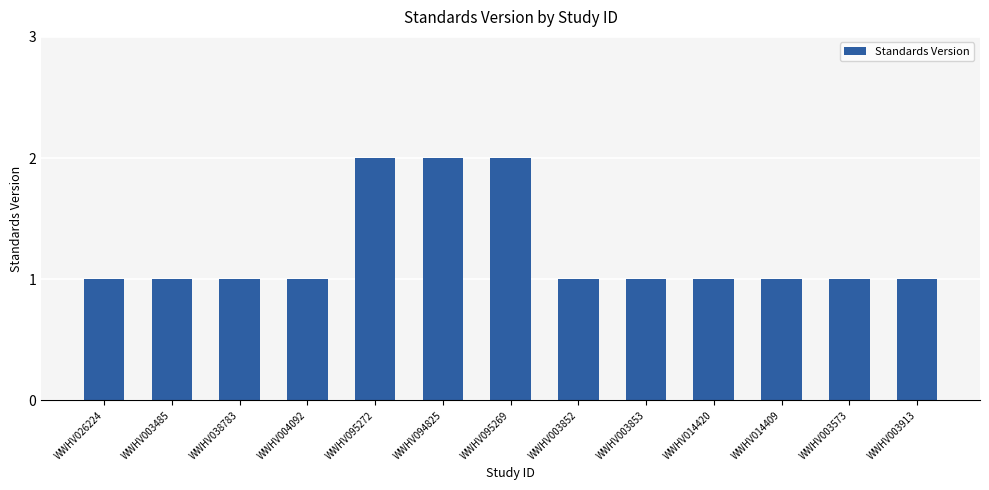

The chart shows a value of 3 at WWHV094825. True or false?

False